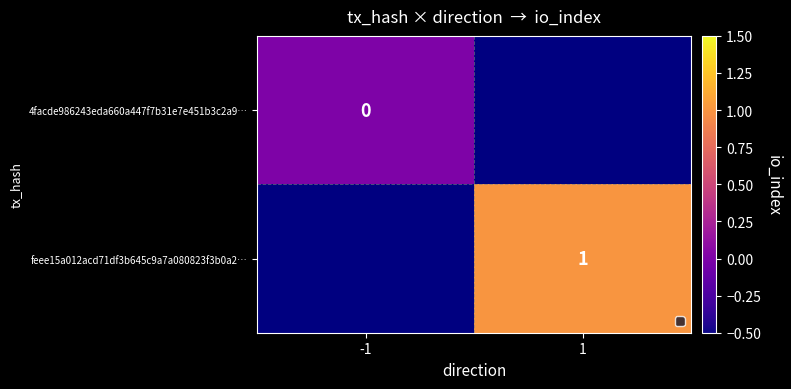

What is the greatest value displayed?

1.0